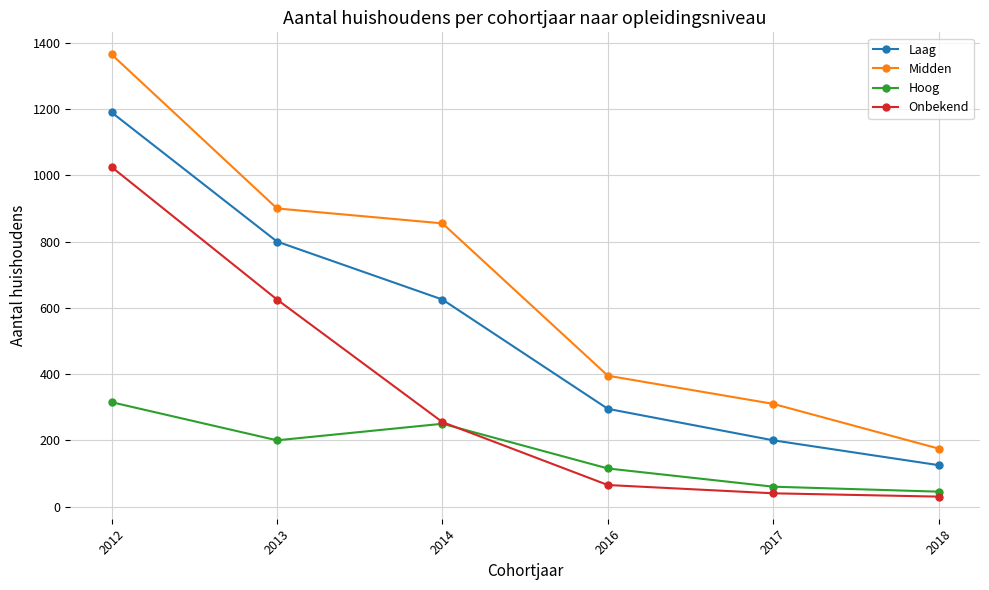

Does the chart have visible grid lines?

Yes